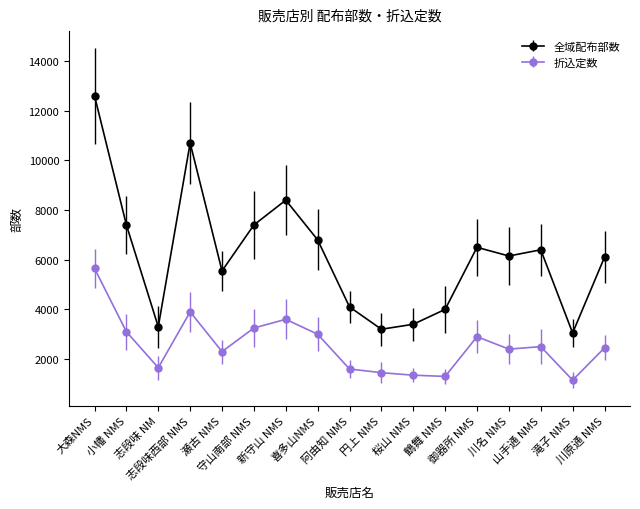

Which series has the largest range (max minus min)?

全域配布部数